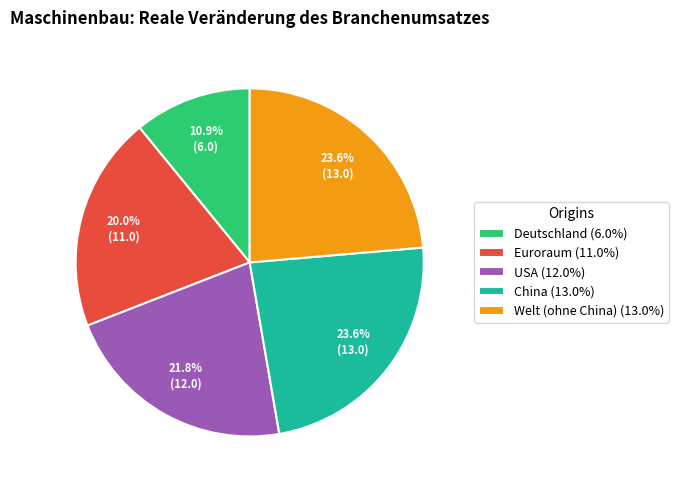

Combined, what portion of the pie is Deutschland and Euroraum?

30.9%